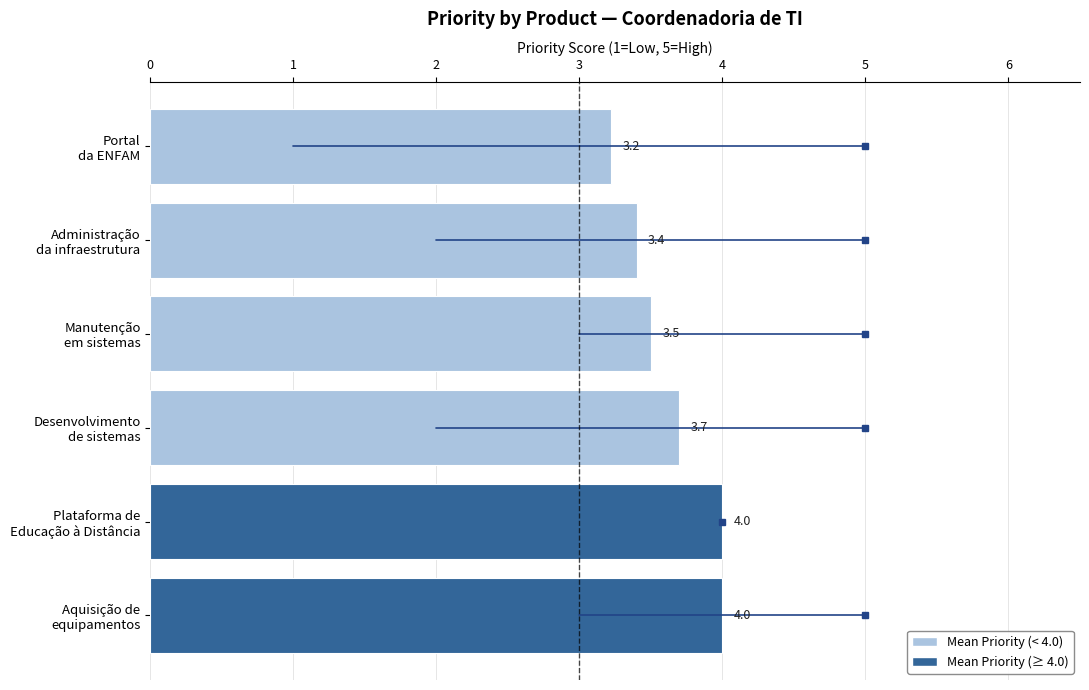

Count the values in the range 3 to 4.

6